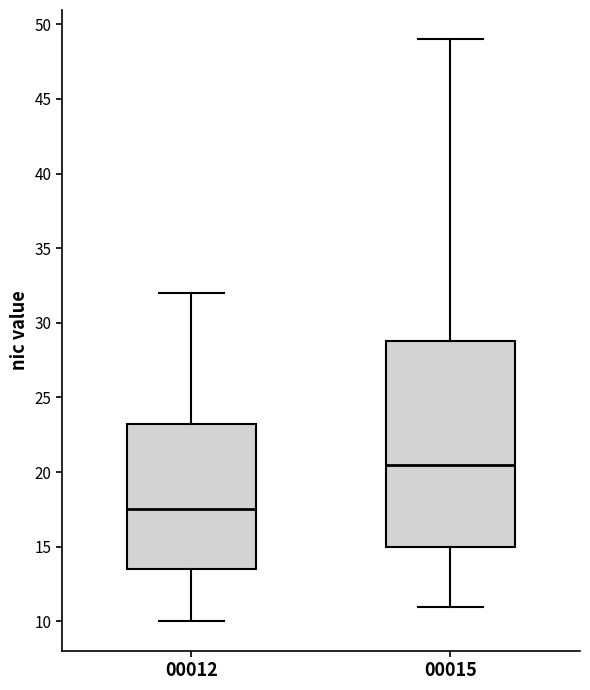

Reading left to right, read every box against the y-axis: the position of its median line, the range the box covers, and the ends of its whiskers. The values are not printed on the chart, so give them approximately, as read against the axis.

00012: median 17.5, box 13.5 to 23.5, whiskers 10.0 to 32.0
00015: median 20.5, box 15.0 to 29.0, whiskers 11.0 to 49.0